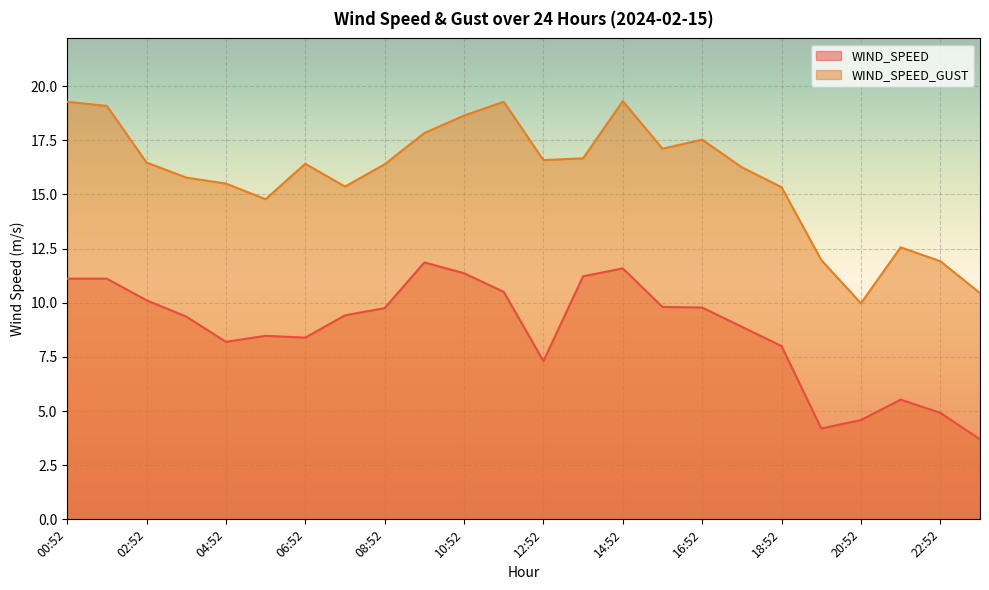

At how many categories does at least one series exceed 14?

19